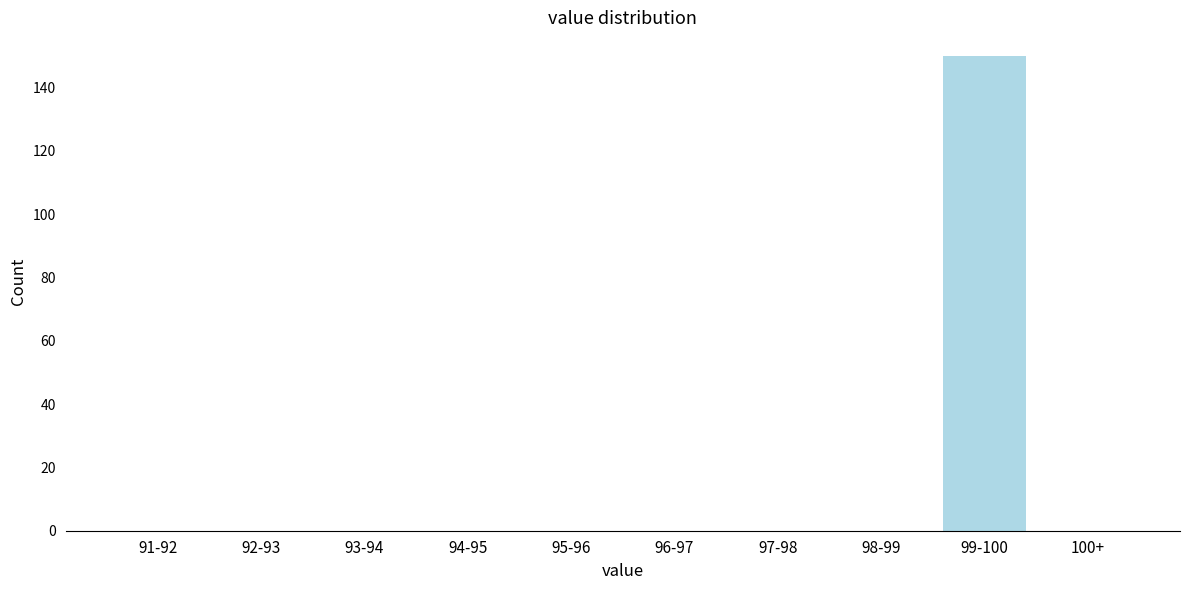

Reading right to left, transcribe all the data shown in this chart.

100+=0	99-100=150	98-99=0	97-98=0	96-97=0	95-96=0	94-95=0	93-94=0	92-93=0	91-92=0